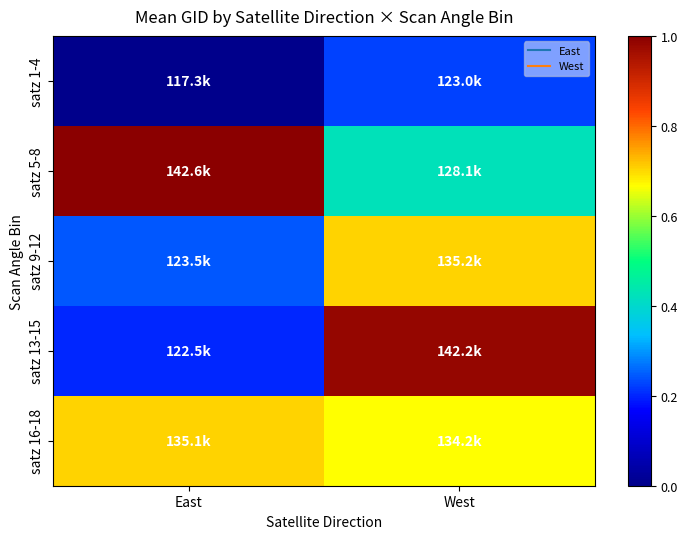

Reading right to left, list all the values displayed in this chart.

satz 1-4: West=0.2	East=0.0
satz 5-8: West=0.4	East=1.0
satz 9-12: West=0.7	East=0.2
satz 13-15: West=1.0	East=0.2
satz 16-18: West=0.7	East=0.7